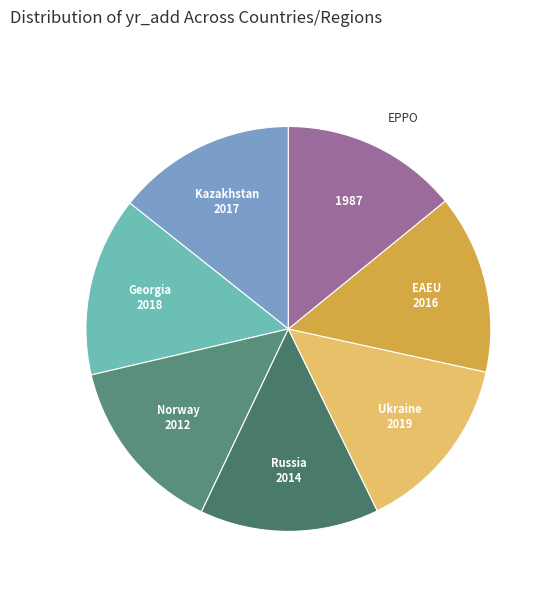

The Georgia slice represents 23% of the pie. True or false?

False